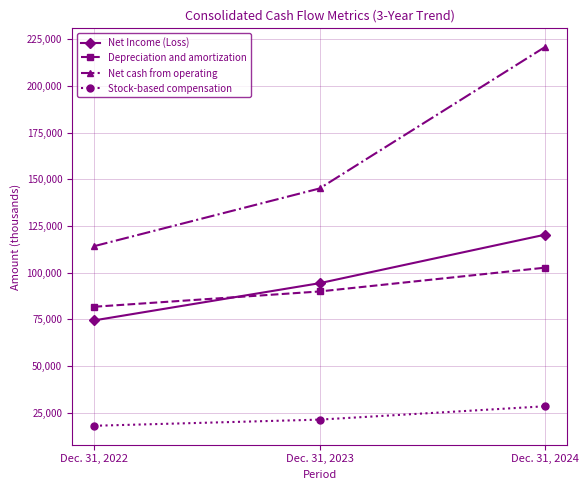

Reading left to right, transcribe all the data shown in this chart.

Net Income (Loss): Dec. 31, 2022=74516	Dec. 31, 2023=94411	Dec. 31, 2024=120357
Depreciation and amortization: Dec. 31, 2022=81804	Dec. 31, 2023=89985	Dec. 31, 2024=102709
Net cash from operating: Dec. 31, 2022=114291	Dec. 31, 2023=145151	Dec. 31, 2024=220799
Stock-based compensation: Dec. 31, 2022=18042	Dec. 31, 2023=21333	Dec. 31, 2024=28473